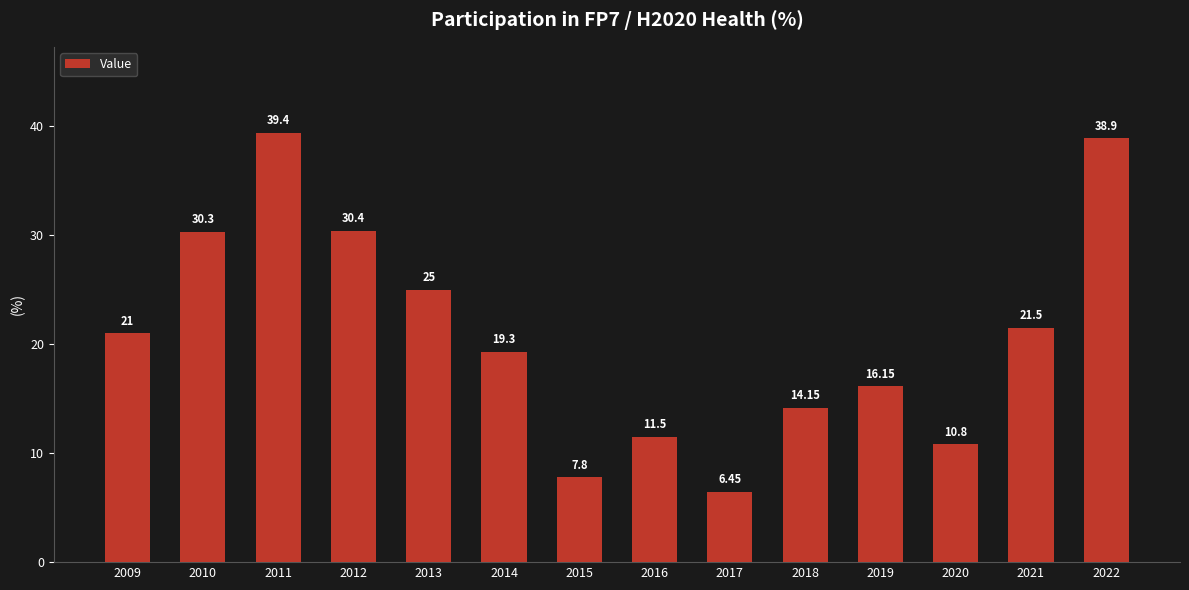

How many data points does each series have?

14